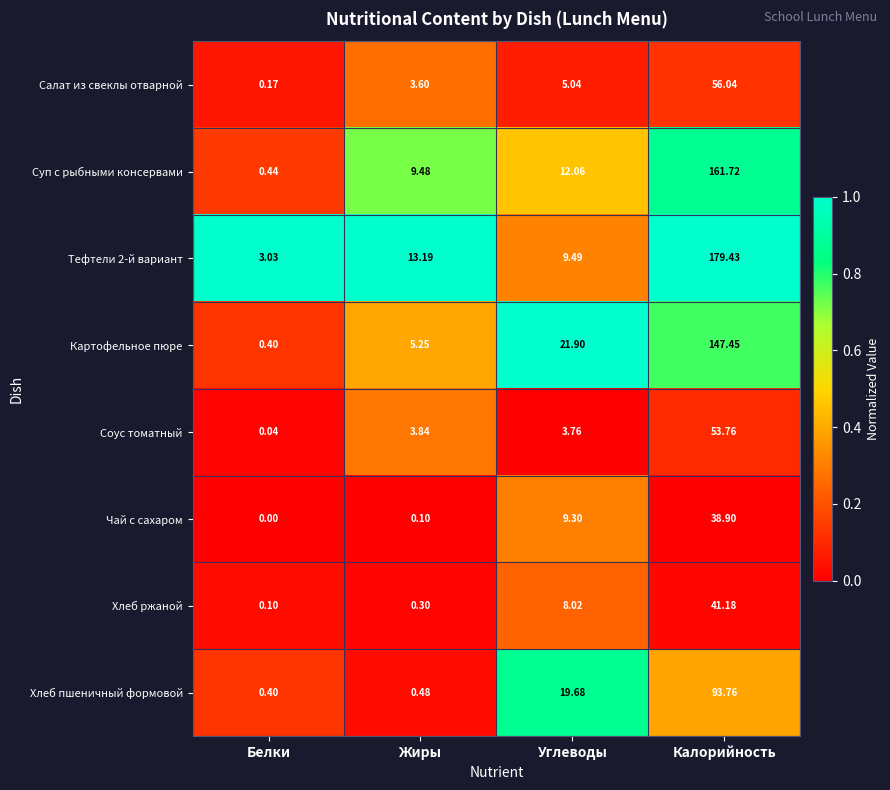

Which category has the highest value in the Соус томатный series?

Калорийность